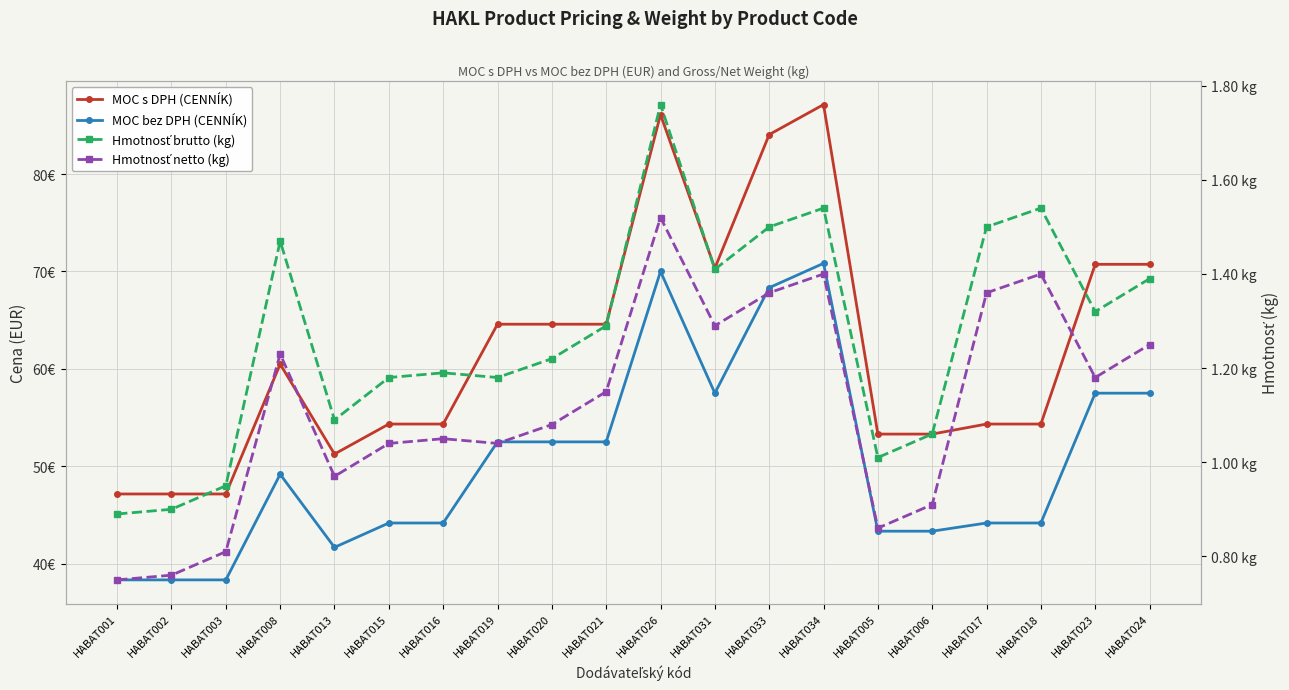

Read the MOC bez DPH (CENNÍK) value at HABAT015.

44.2